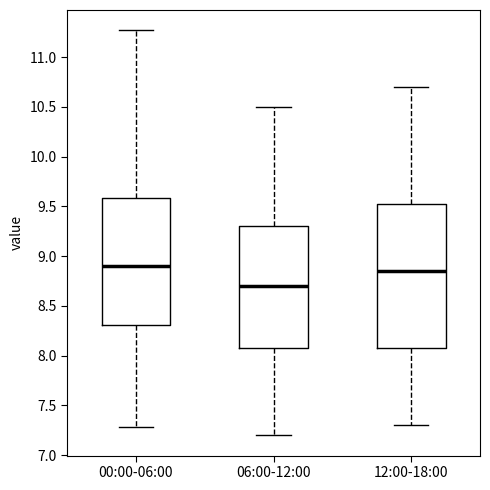

Which box has the lowest median line?

06:00-12:00